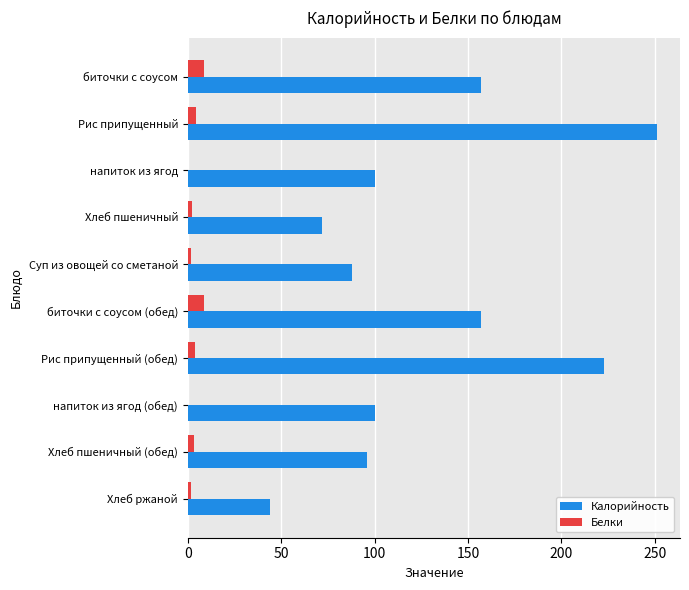

What is the maximum value for Калорийность?

251.0